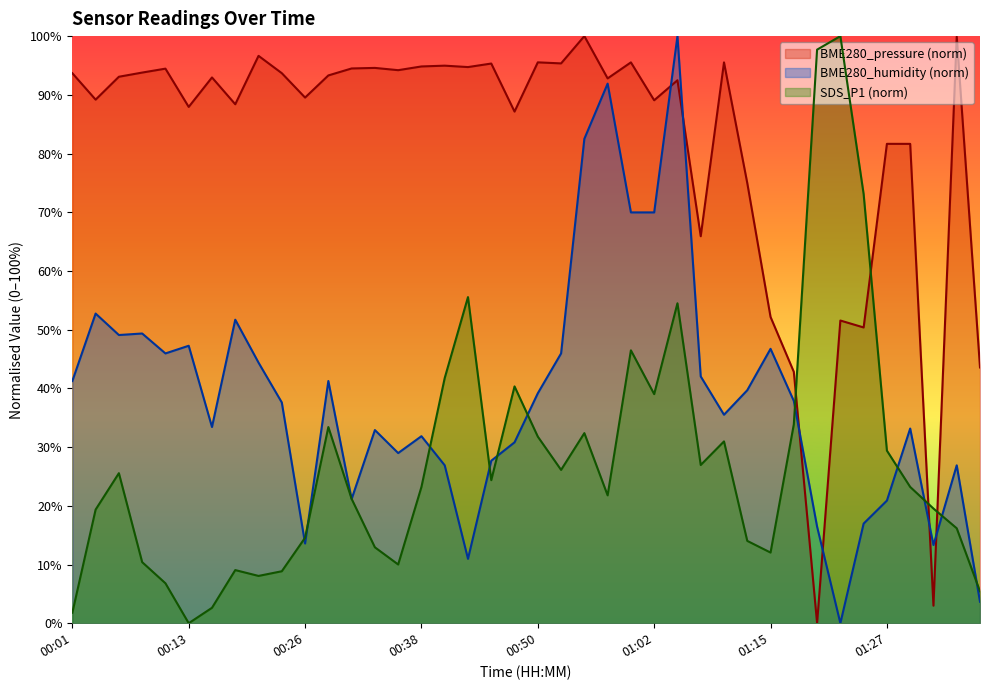

At 01:13, list the series in order from largest to smallest.

BME280_pressure, BME280_humidity, SDS_P1